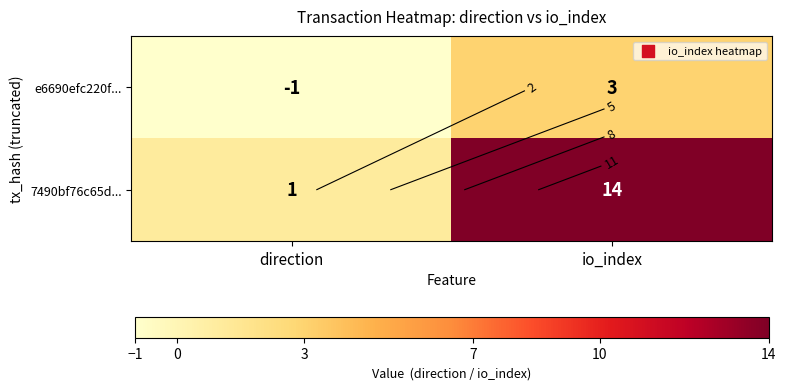

What is the smallest value displayed?

-1